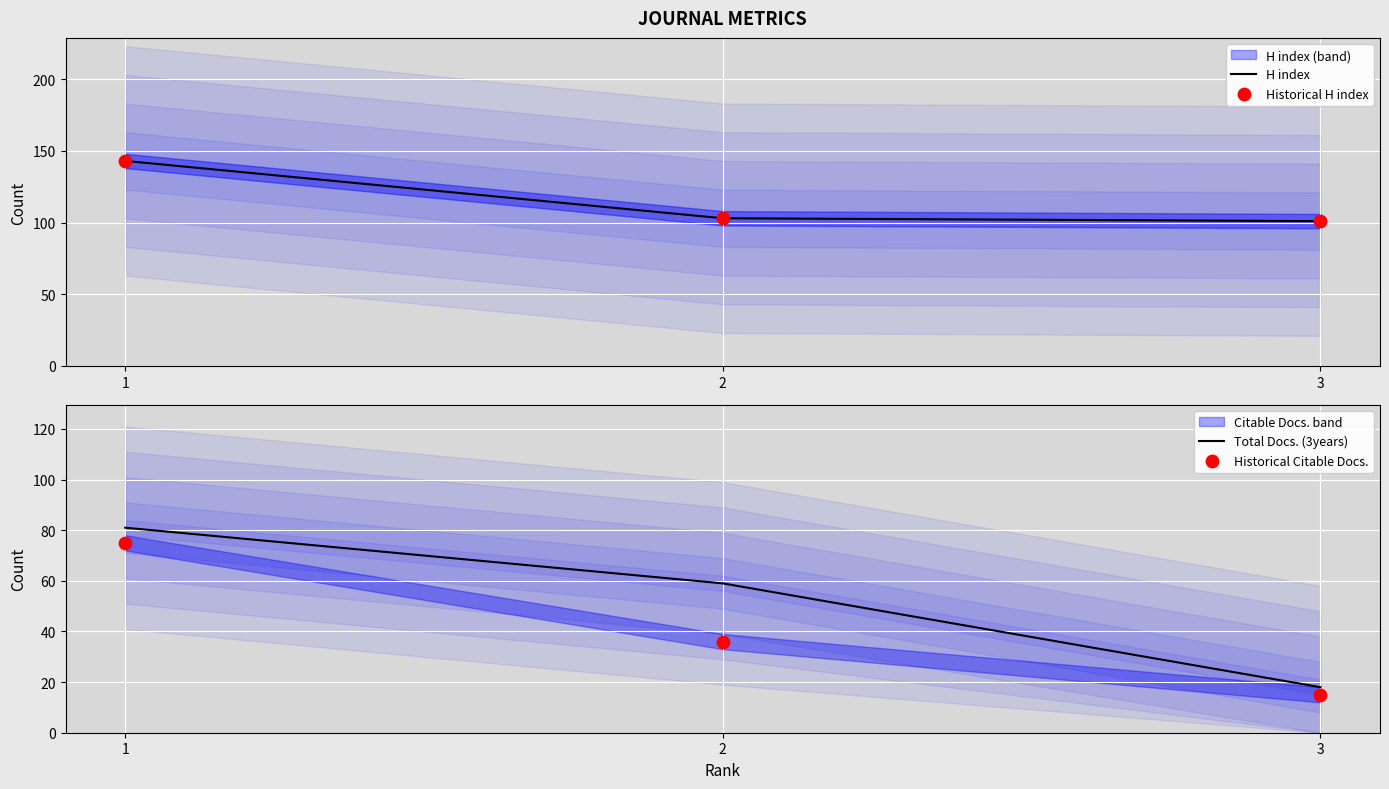

Which series has the widest spread of Y values?

Total Docs. (3years)